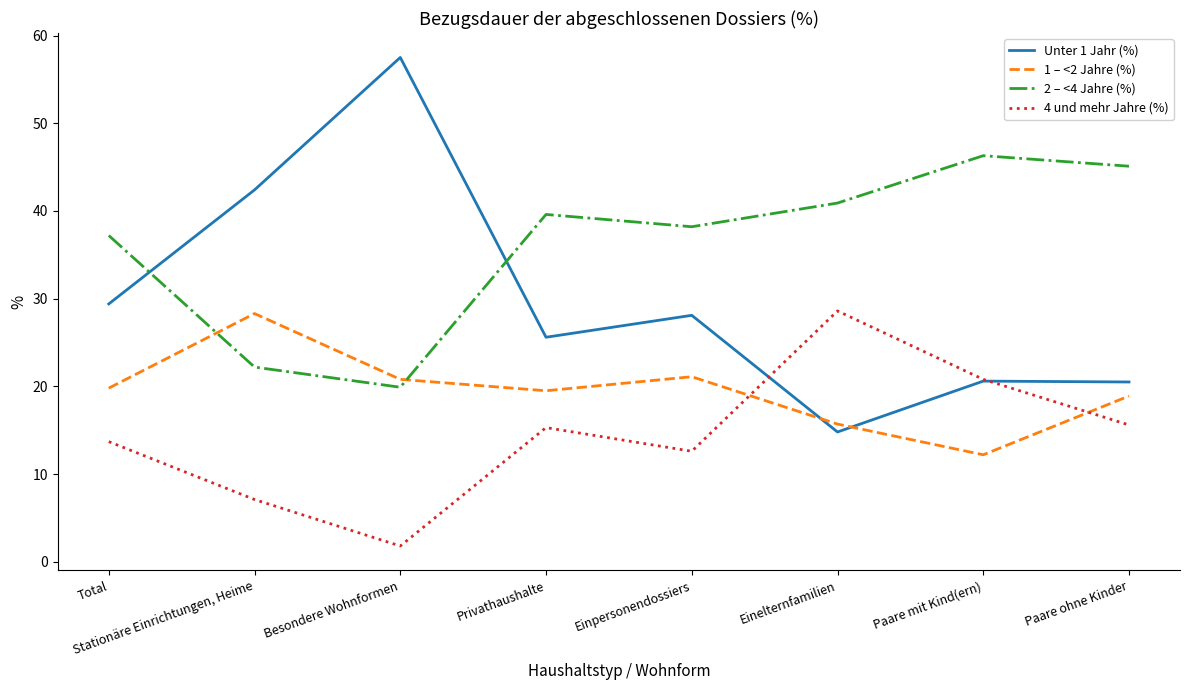

What is the difference between the highest and lowest values at Einelternfamilien?

26.1